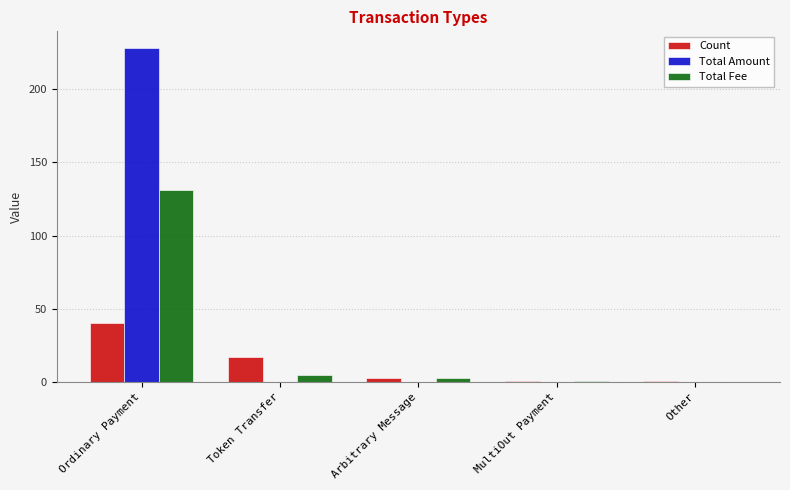

The value of Total Fee at Ordinary Payment is 131.0. True or false?

True